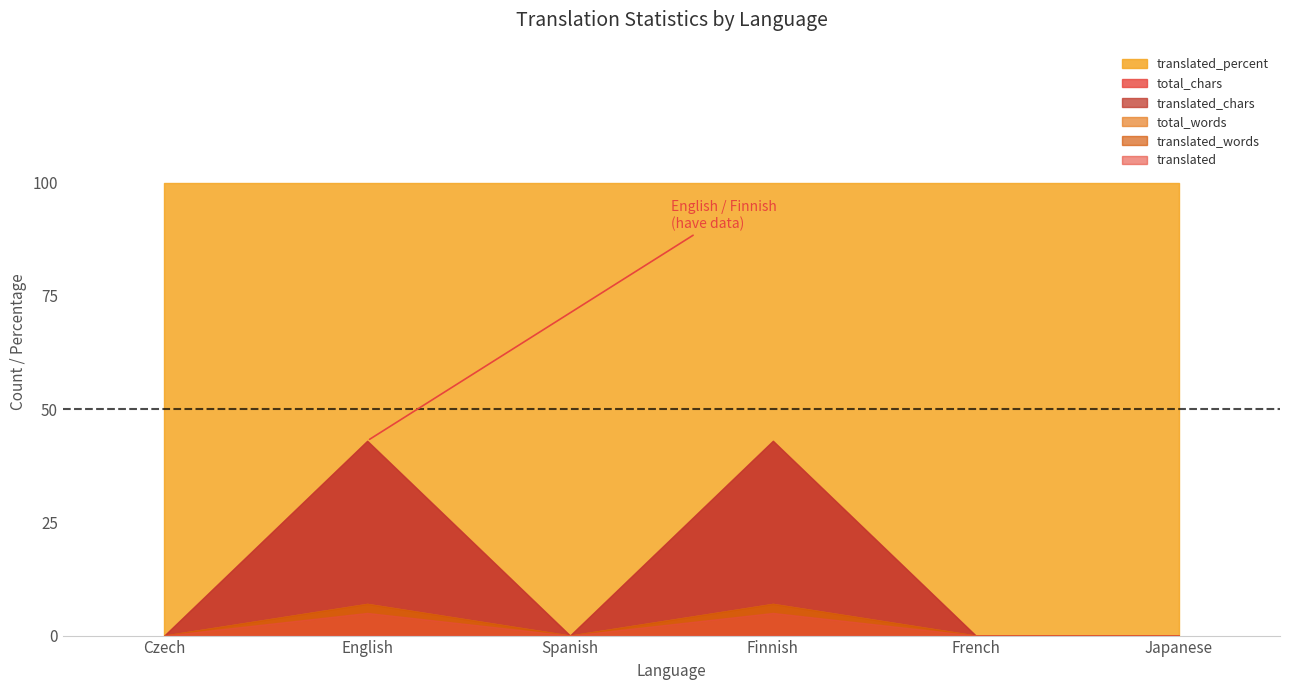

How many categories are shown in the chart?

6